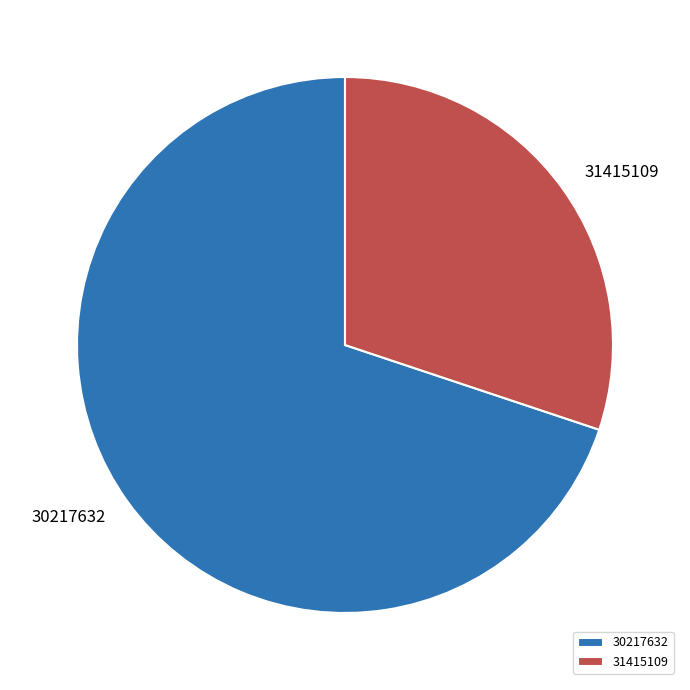

What is the smallest slice in the pie chart?

31415109